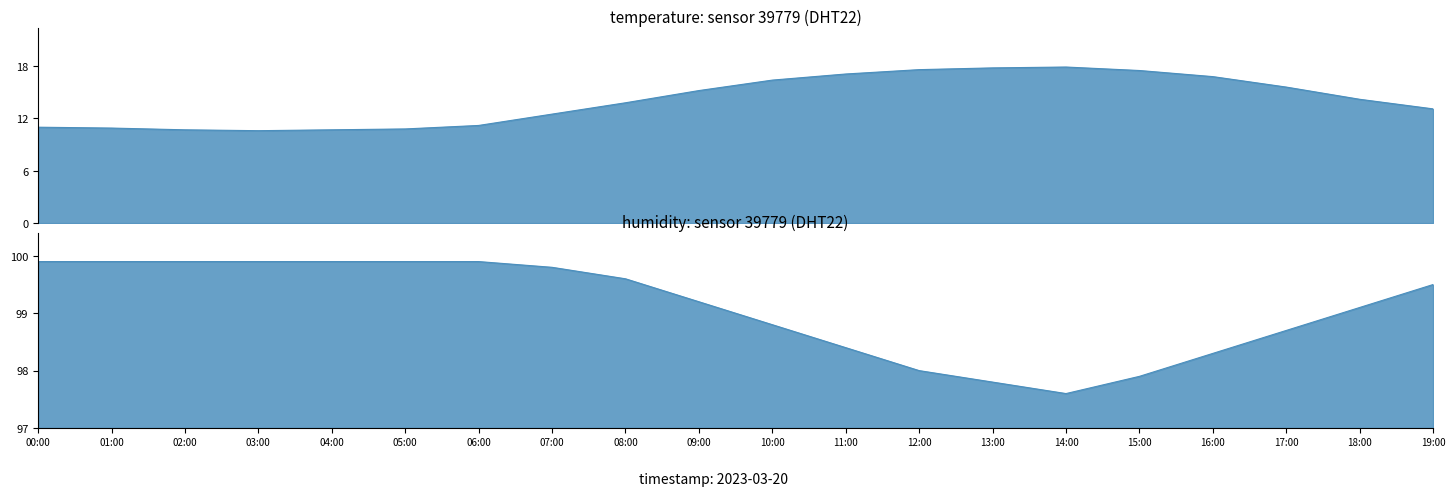

What is the smallest value displayed?

10.6